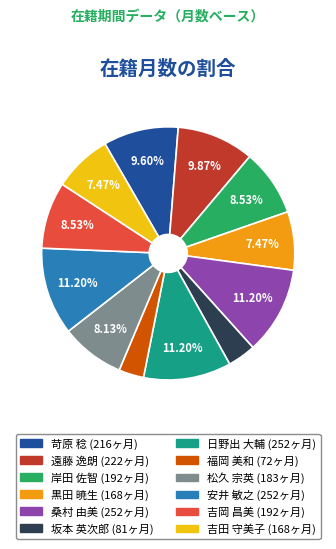

Is it true that 日野出 大輔 is 11% of the pie?

True